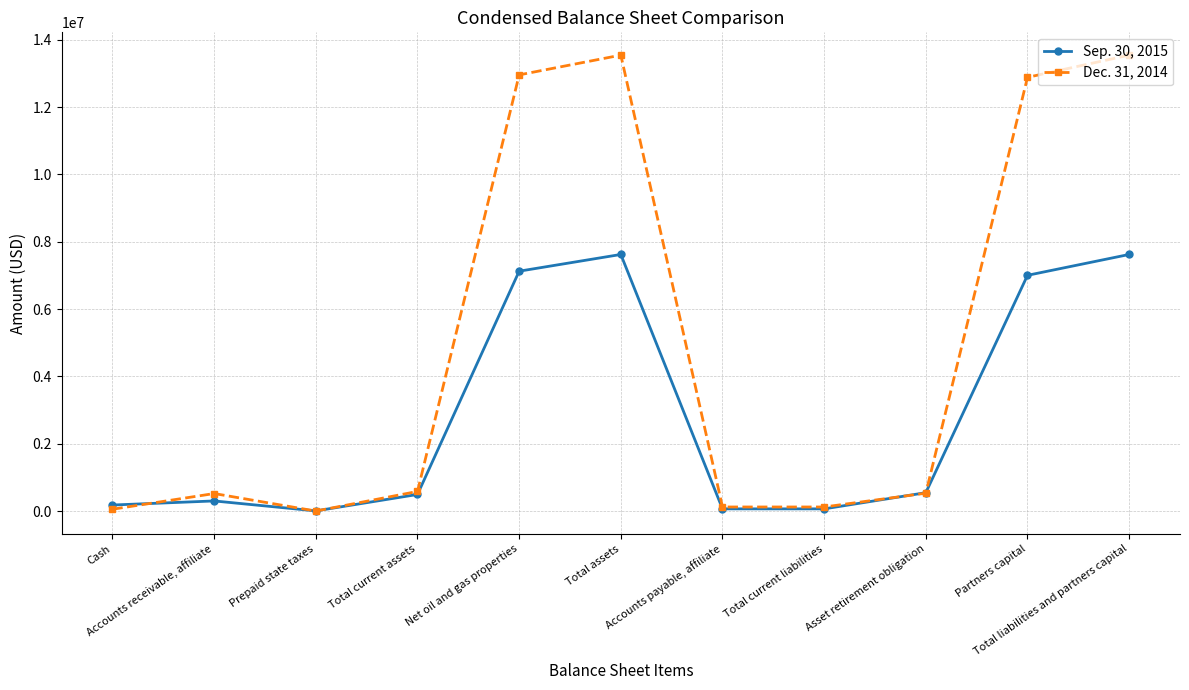

At which category does Dec. 31, 2014 reach its first local peak?

Accounts receivable, affiliate